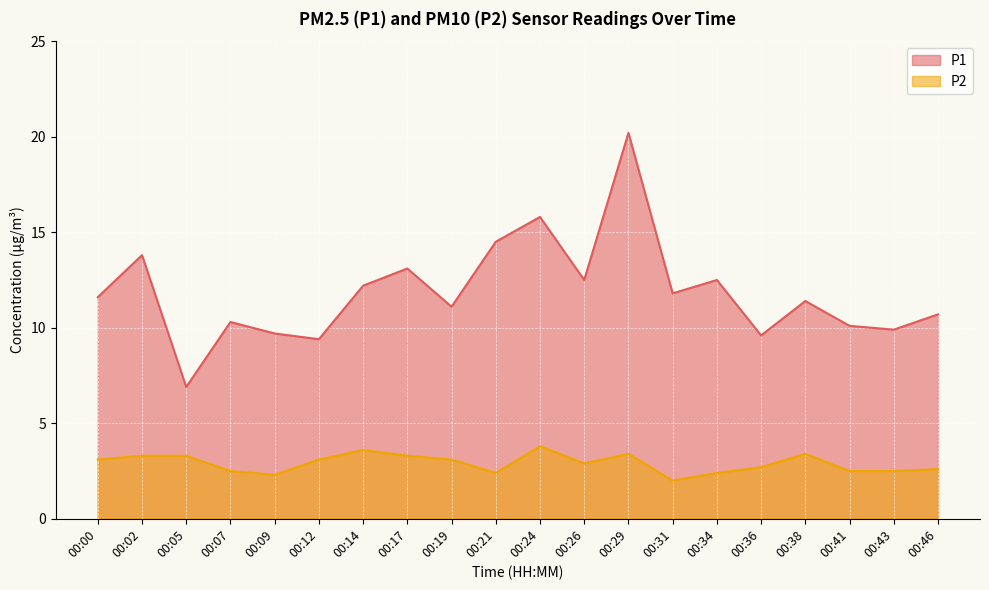

What is the sum of the P2 values at 00:38 and 00:02?

6.7